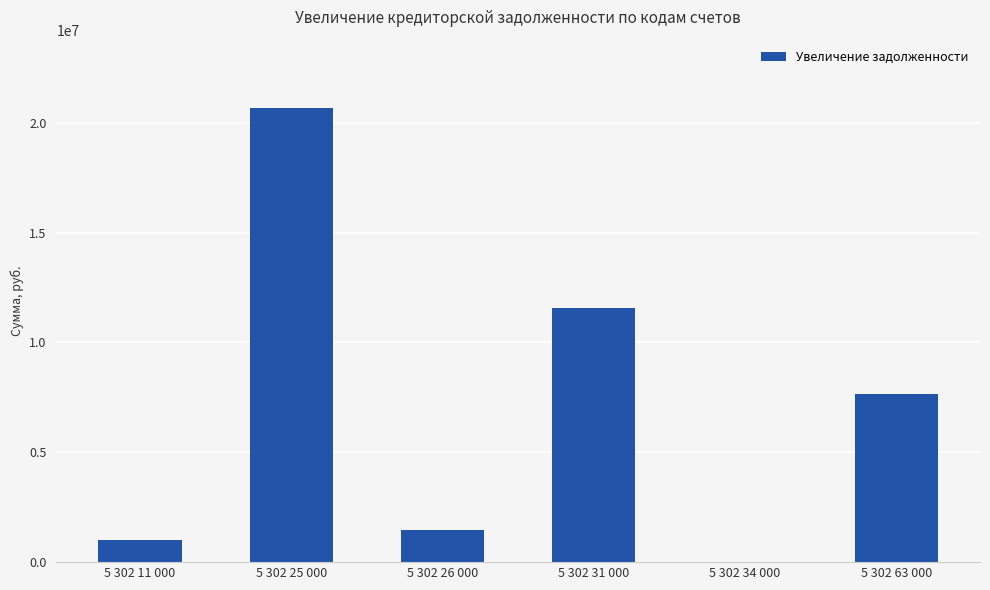

Which has a higher value, 5 302 11 000 or 5 302 31 000?

5 302 31 000